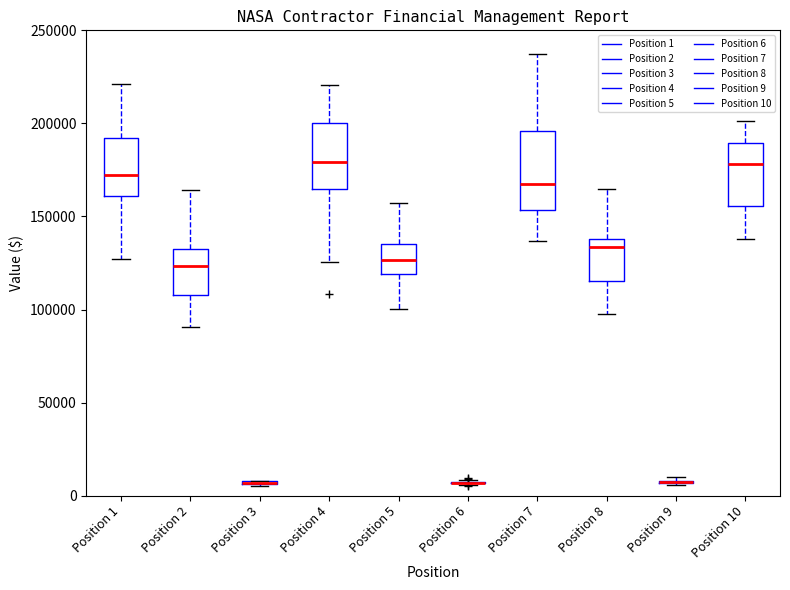

Reading left to right, read every box against the y-axis: the position of its median line, the range the box covers, and the ends of its whiskers. The values are not printed on the chart, so give them approximately, as read against the axis.

Position 1: median 170000, box 160000 to 190000, whiskers 125000 to 220000
Position 2: median 125000, box 110000 to 130000, whiskers 90000 to 165000
Position 3: box collapsed to a line at 5000, whiskers 5000 to 10000
Position 4: median 180000, box 165000 to 200000, whiskers 125000 to 220000
Position 5: median 125000, box 120000 to 135000, whiskers 100000 to 155000
Position 6: box collapsed to a line at 5000, whiskers 5000 to 10000
Position 7: median 170000, box 155000 to 195000, whiskers 135000 to 235000
Position 8: median 135000, box 115000 to 140000, whiskers 100000 to 165000
Position 9: box collapsed to a line at 5000, whiskers 5000 to 10000
Position 10: median 180000, box 155000 to 190000, whiskers 140000 to 200000